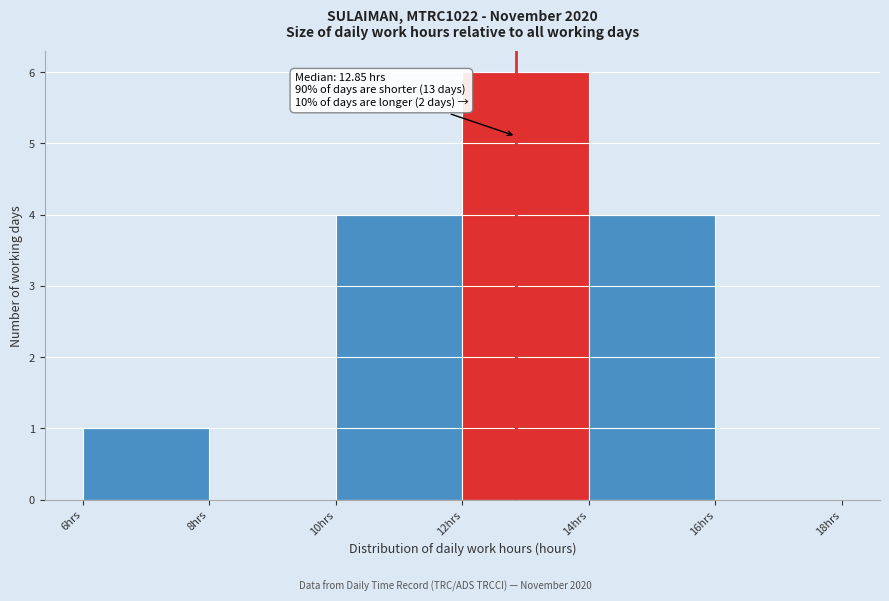

Which range on the x-axis has the tallest bar?

12 to 14